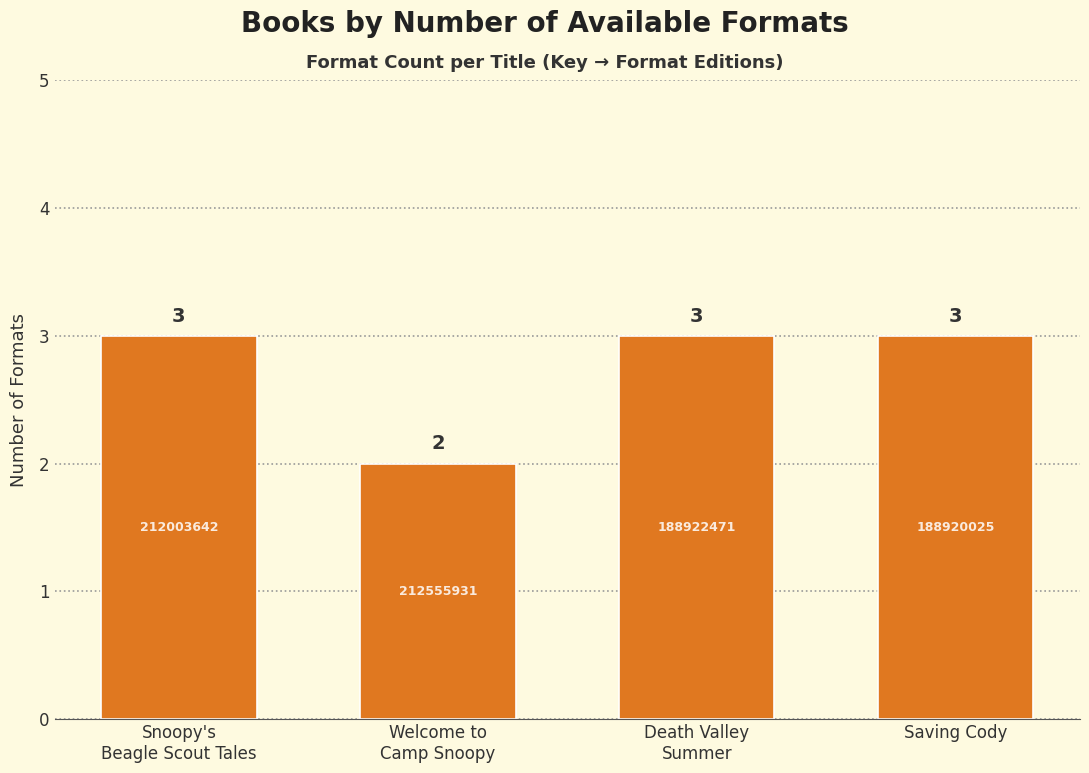

Reading left to right, transcribe all the data shown in this chart.

3	2	3	3